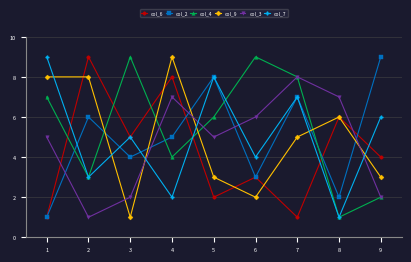

The value of col_9 at 1 is 8. True or false?

True